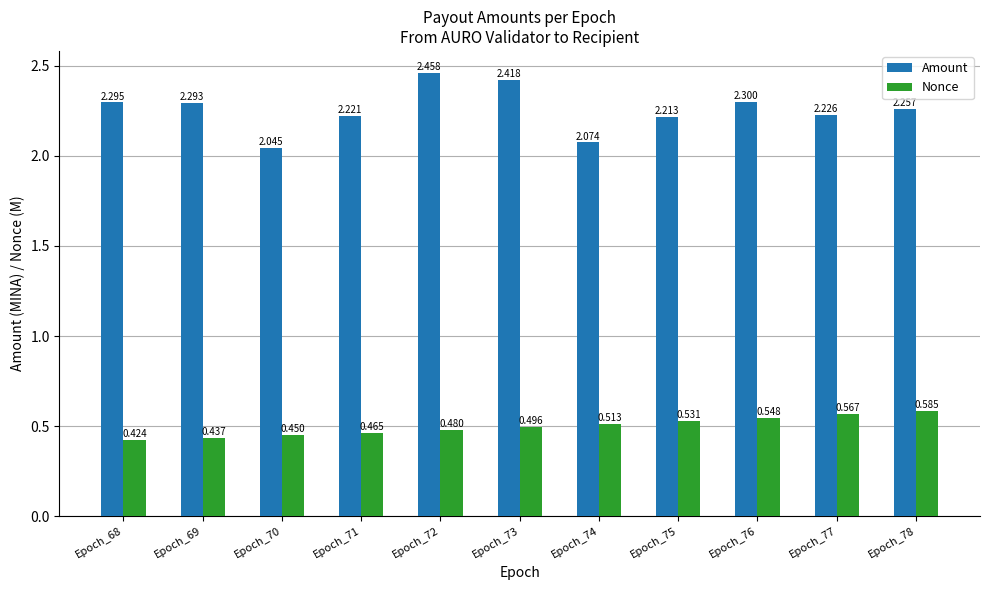

What is the spread (max minus min) of values at Epoch_70?

1.6